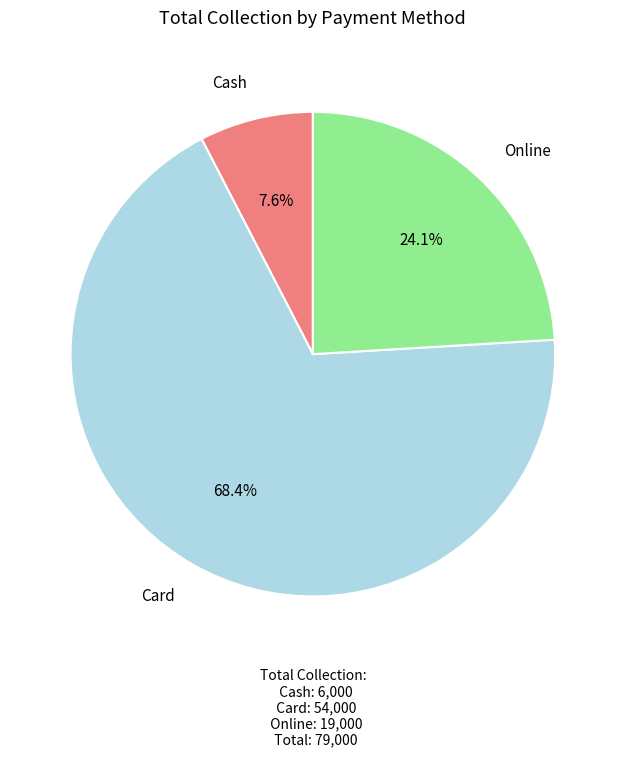

Is there a majority slice in this chart?

Yes